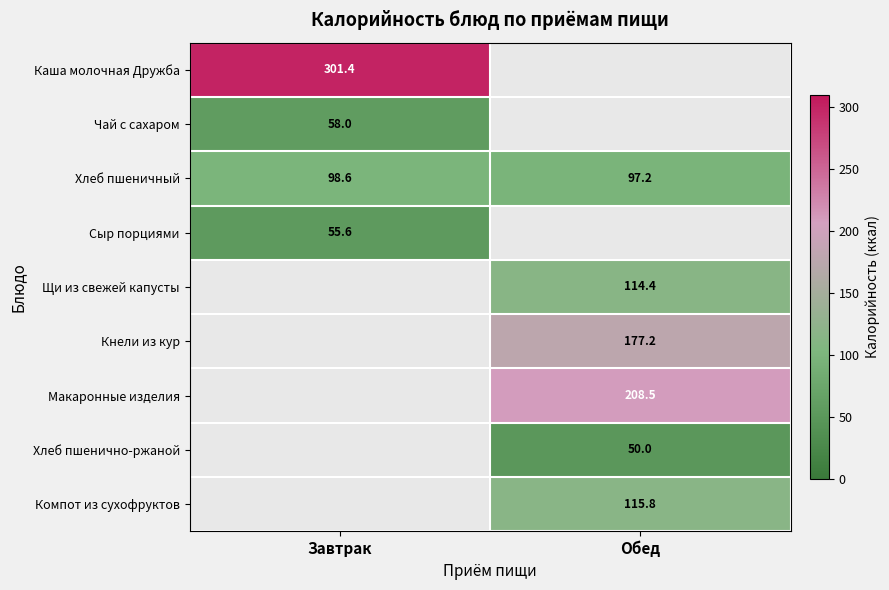

How many values in the Компот из сухофруктов series exceed 115?

1